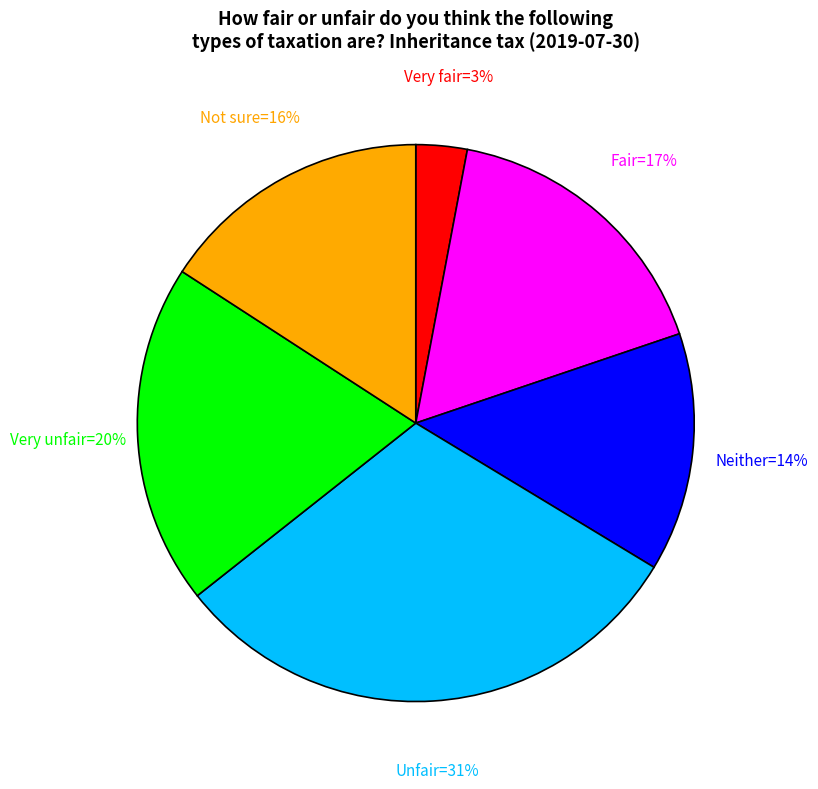

To the nearest percent, what is the difference between the largest and smallest slice percentages?

28%